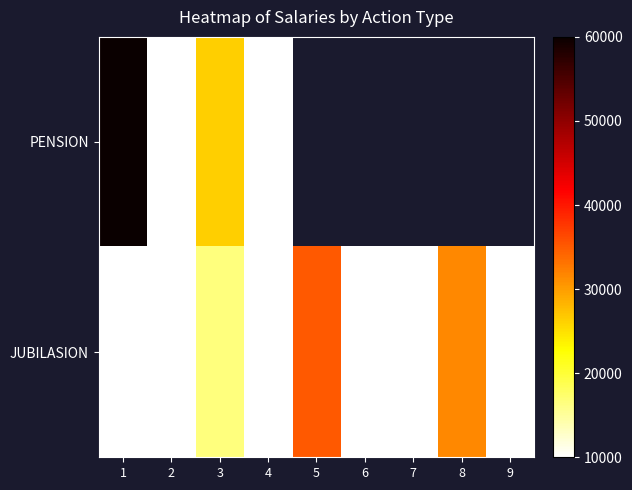

List the series in order of their overall mean, highest first.

PENSION, JUBILASION